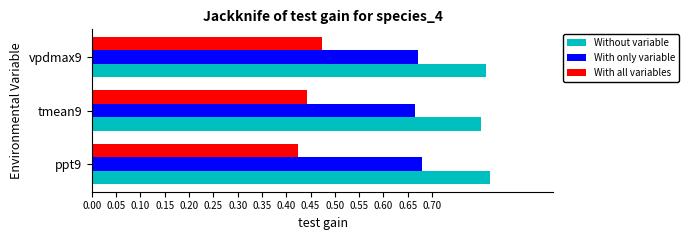

What are all the series names shown in the legend?

Without variable, With only variable, With all variables